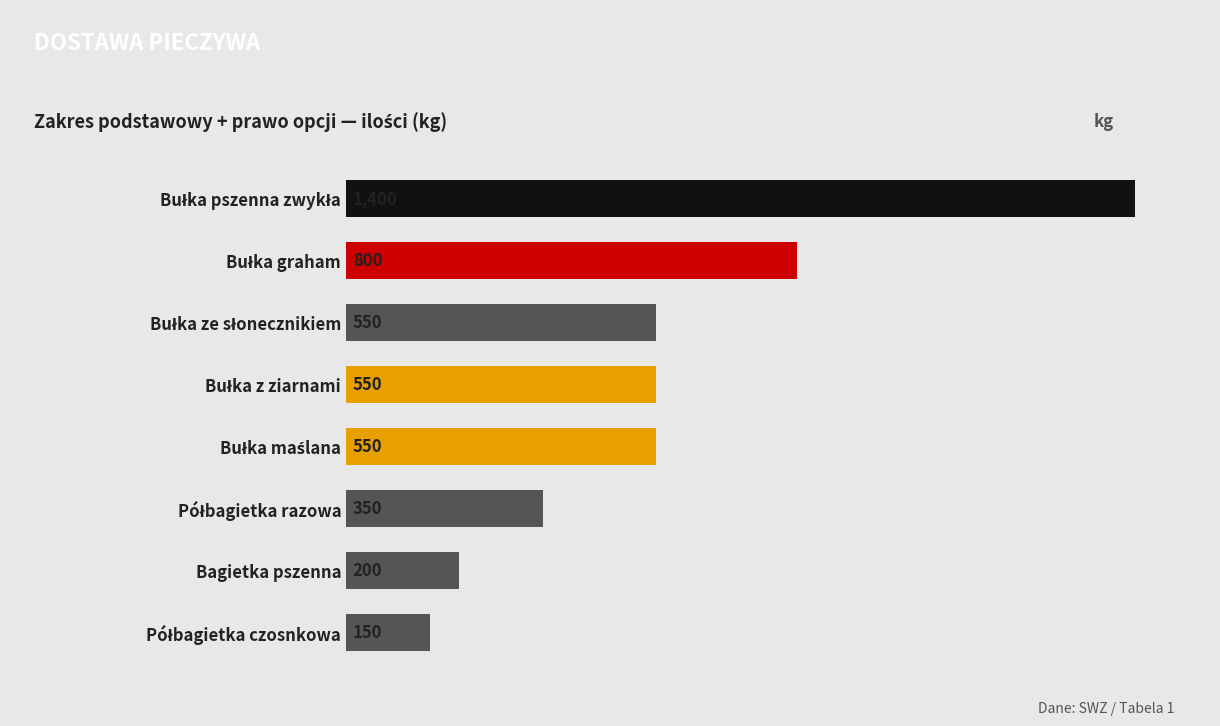

Are the bars horizontal?

Yes